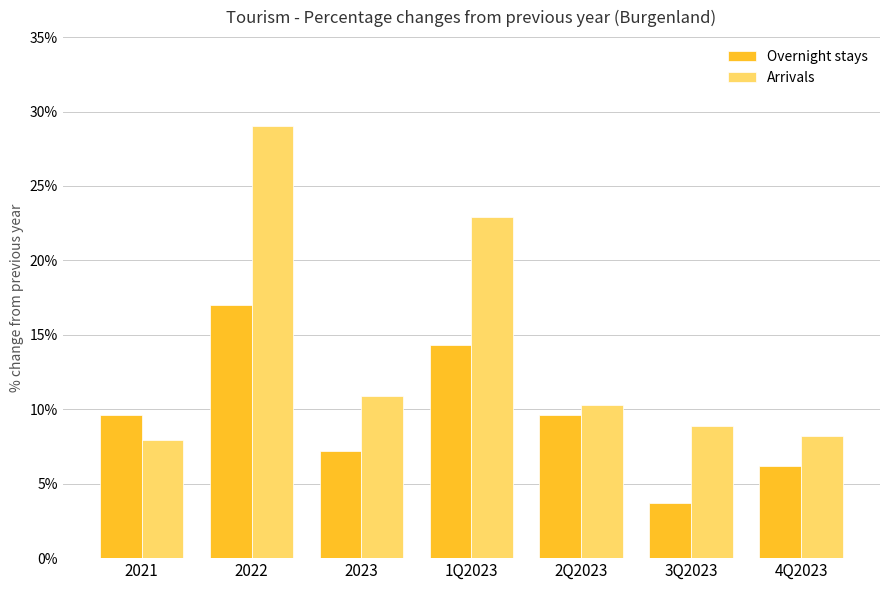

True or false: Arrivals has a value of 29.0 at 2022.

True